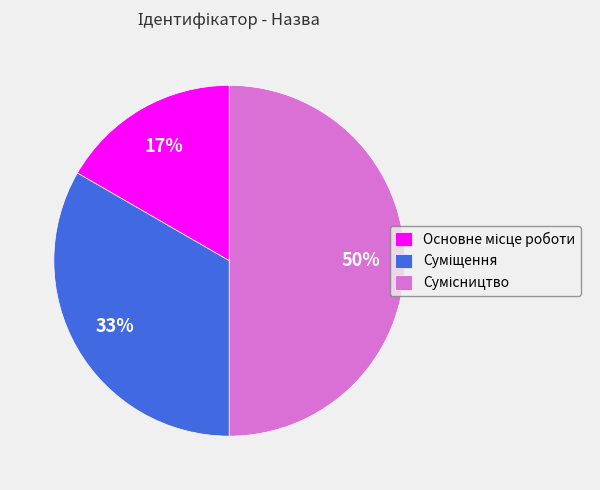

To the nearest percent, what is the difference between the largest and smallest slice percentages?

33%